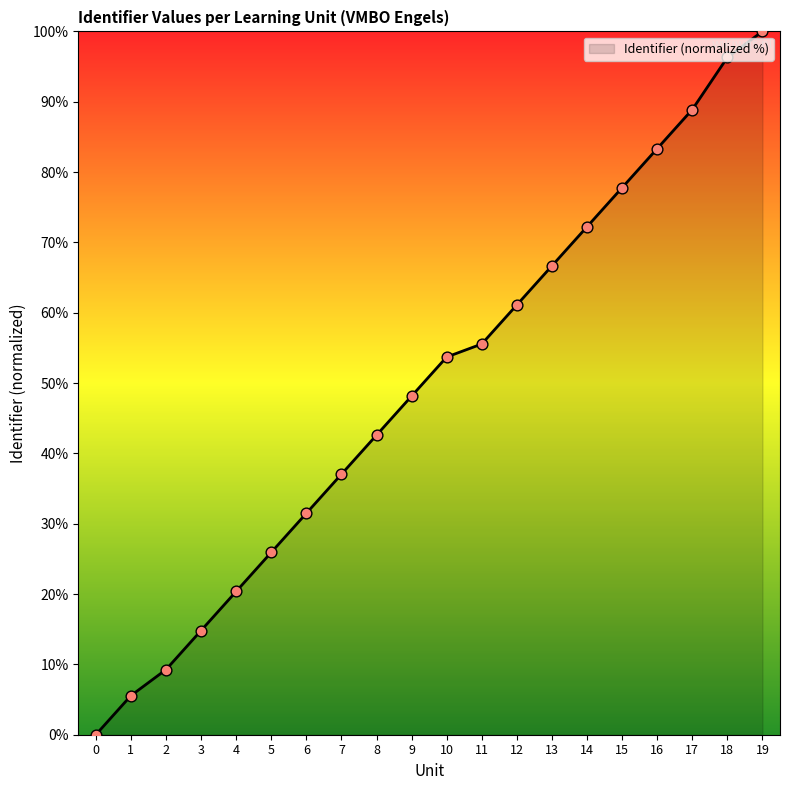

What is the change in value from 3 to 18?

+81.5